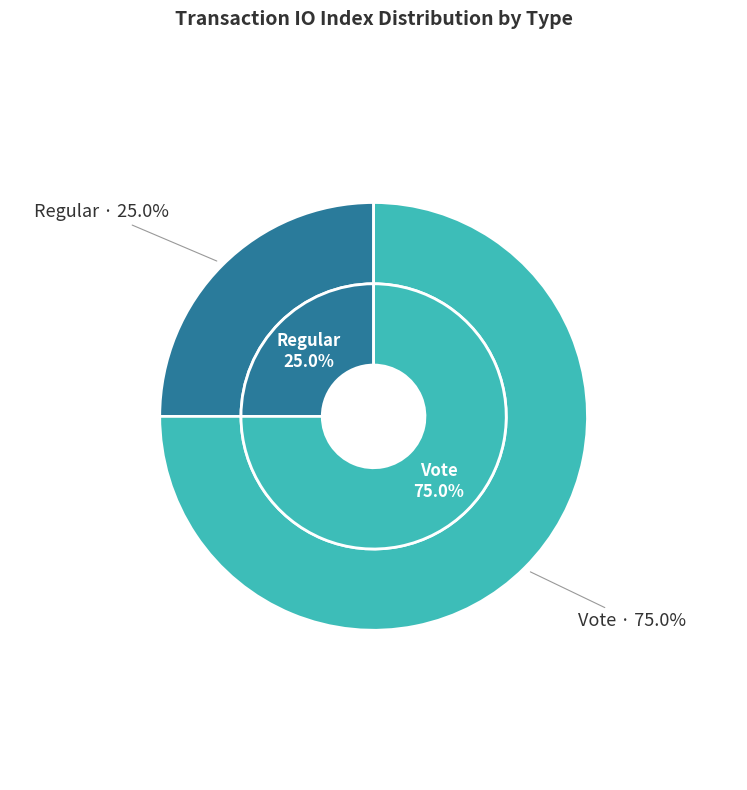

How many slices are in this pie chart?

2